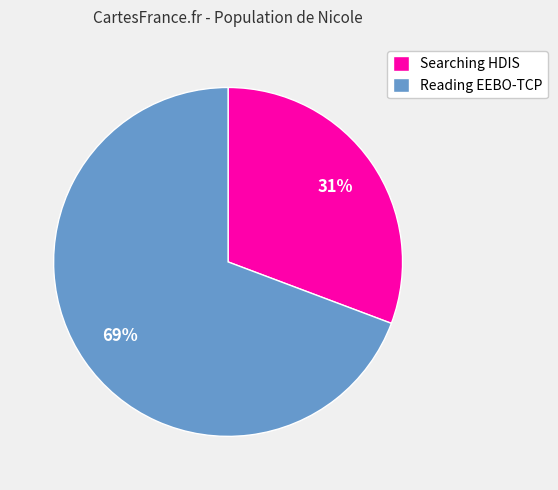

To the nearest percent, what is the combined percentage of Searching HDIS and Reading EEBO-TCP?

100%